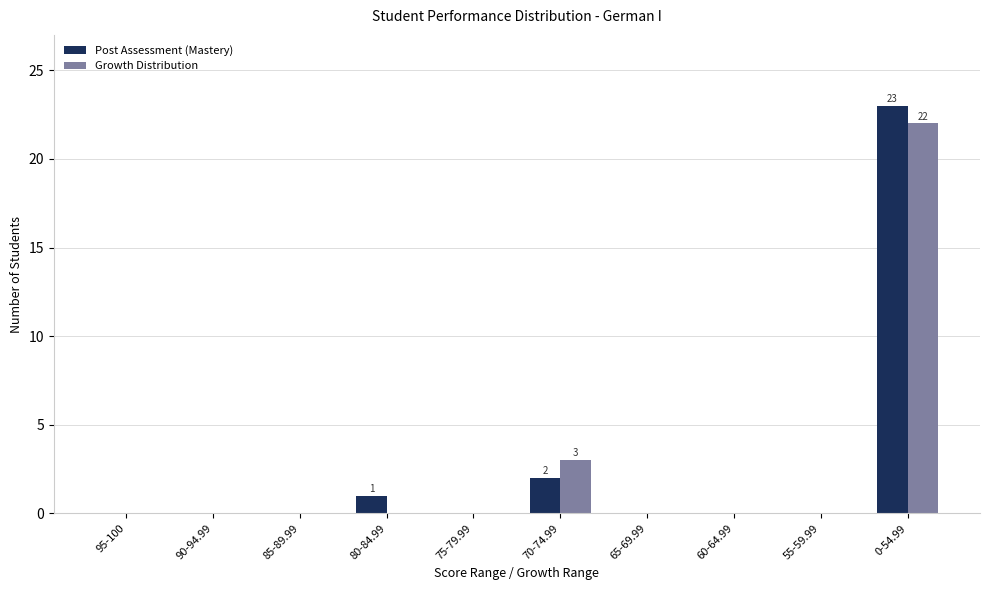

Does the chart contain stacked bars?

No